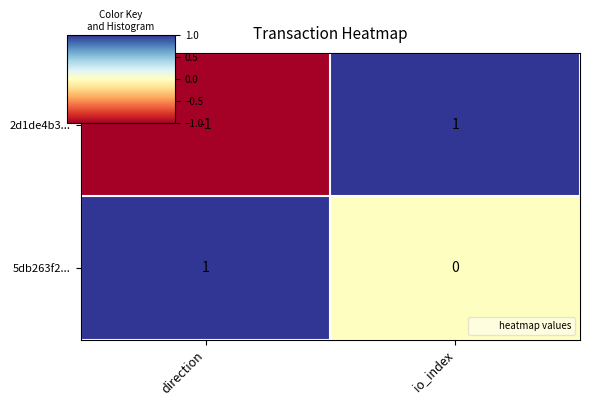

Which series has the largest total across all categories?

5db263f2...